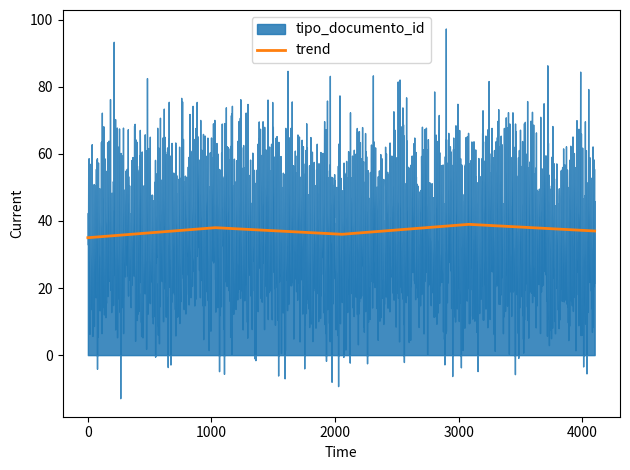

What is the highest value of the trend series?

39.0